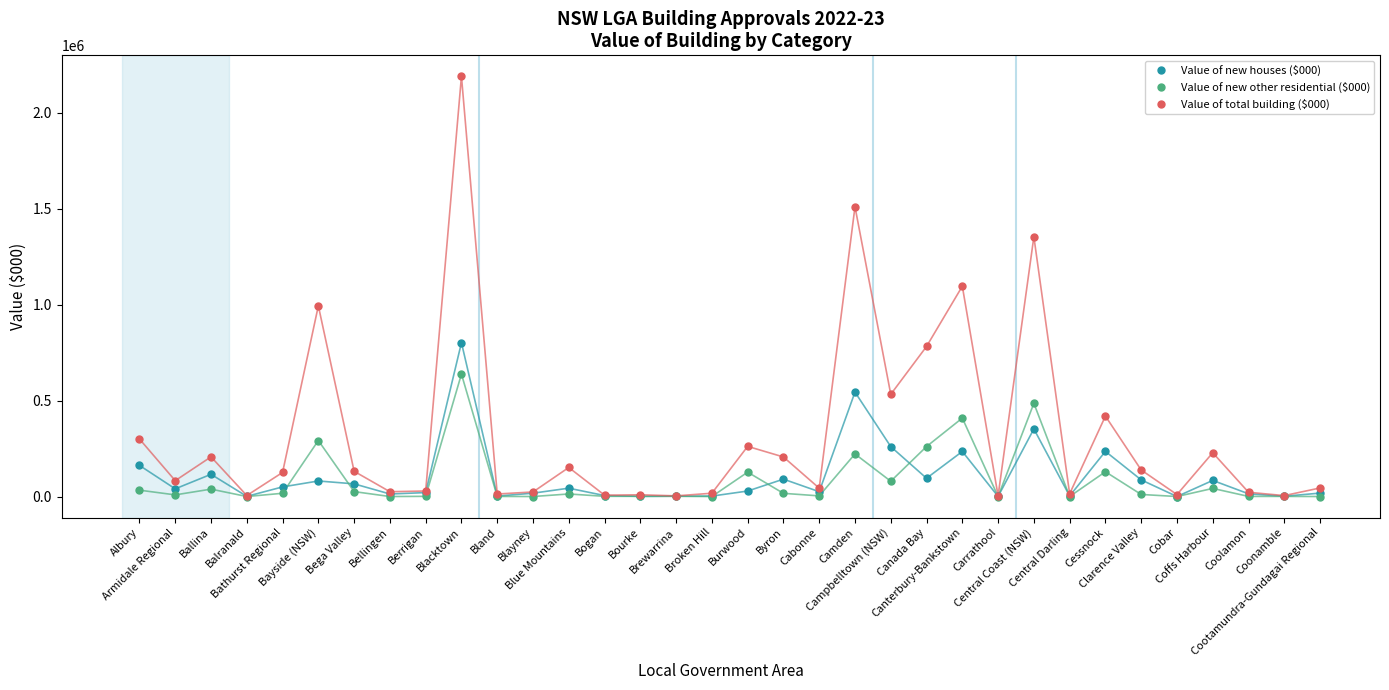

What is the difference between the highest and lowest values at Blayney?

23729.9